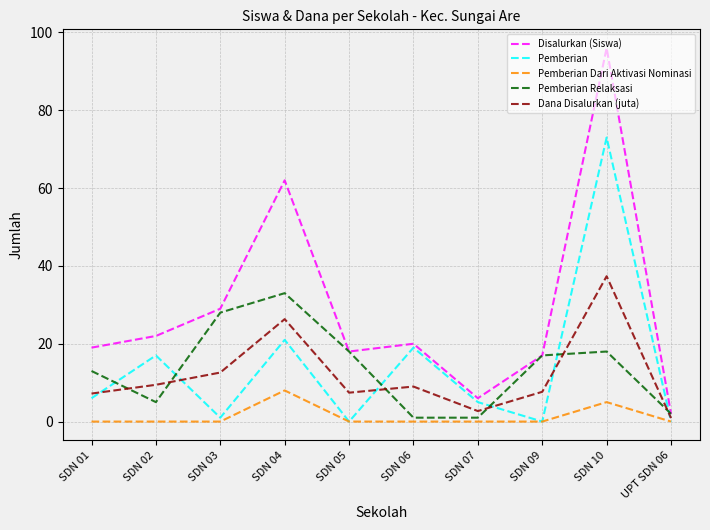

Does the chart have visible grid lines?

Yes